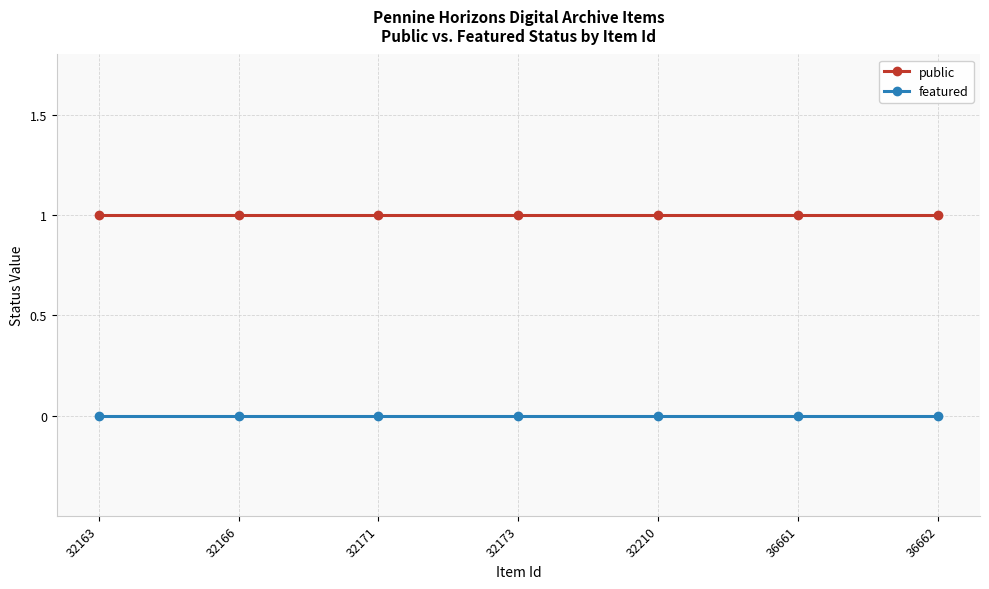

Reading left to right, transcribe all the data shown in this chart.

public: 1	1	1	1	1	1	1
featured: 0	0	0	0	0	0	0